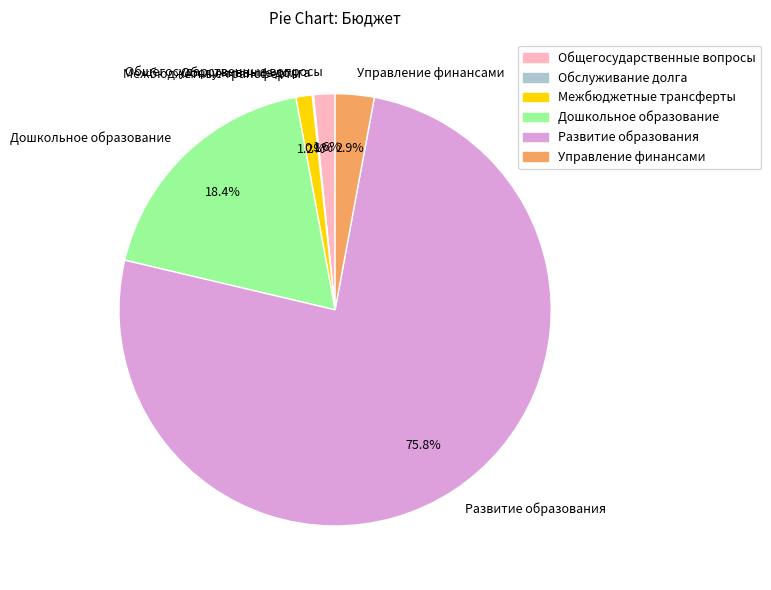

Which category has the biggest portion of the pie?

Развитие образования